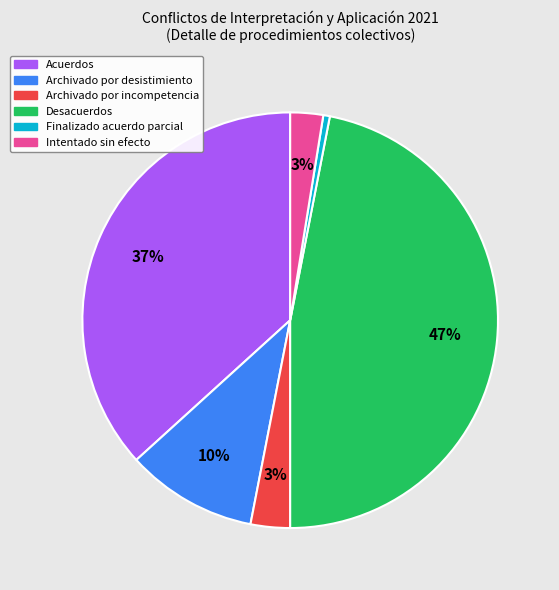

How many slices are in this pie chart?

6